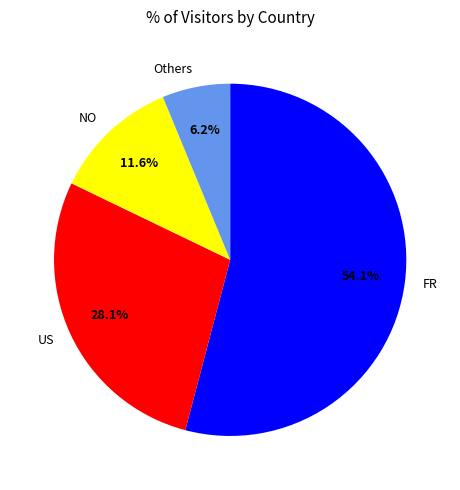

How many segments does this pie chart have?

4